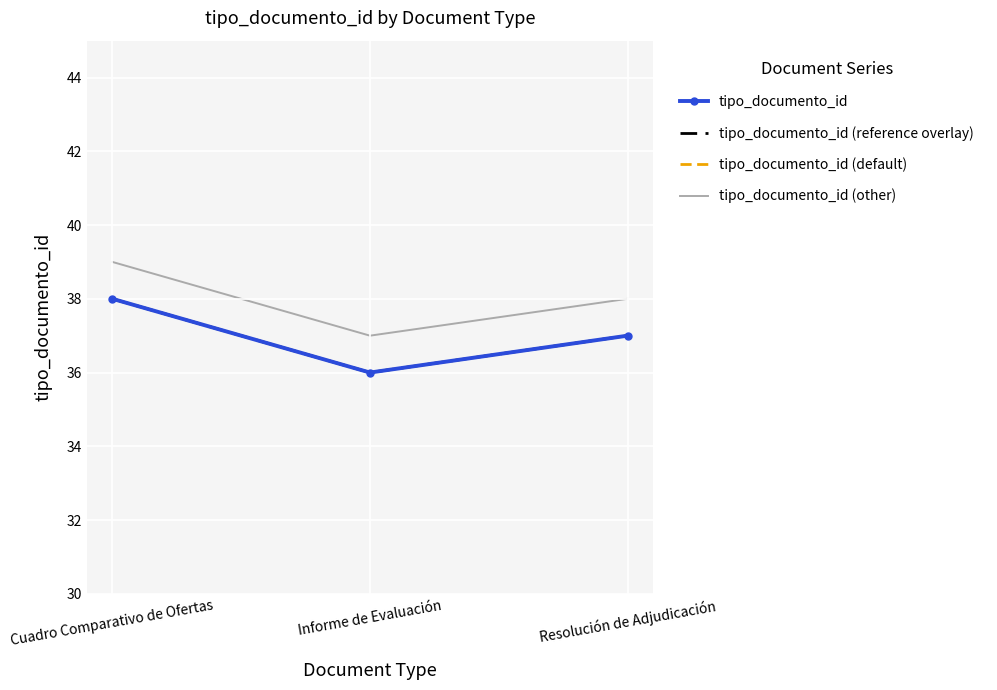

How many lines are shown in the chart?

4